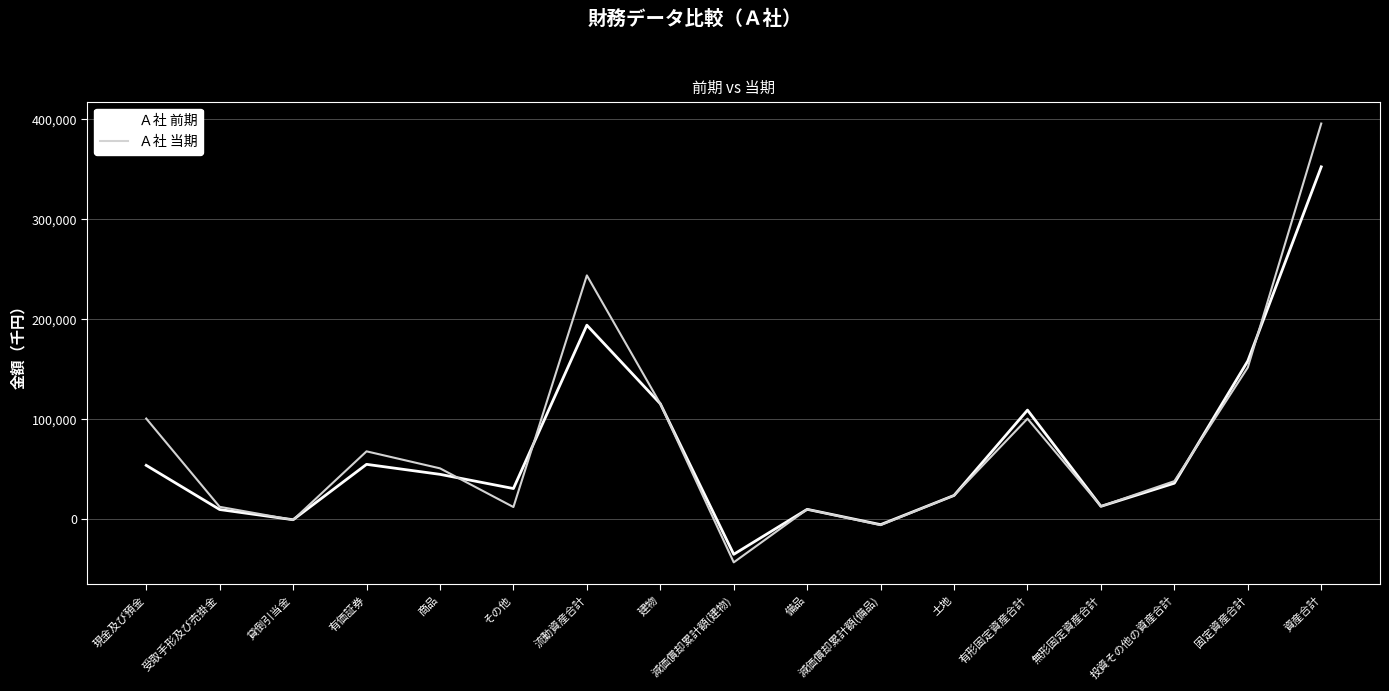

What is the total value across all series at 建物?

231300